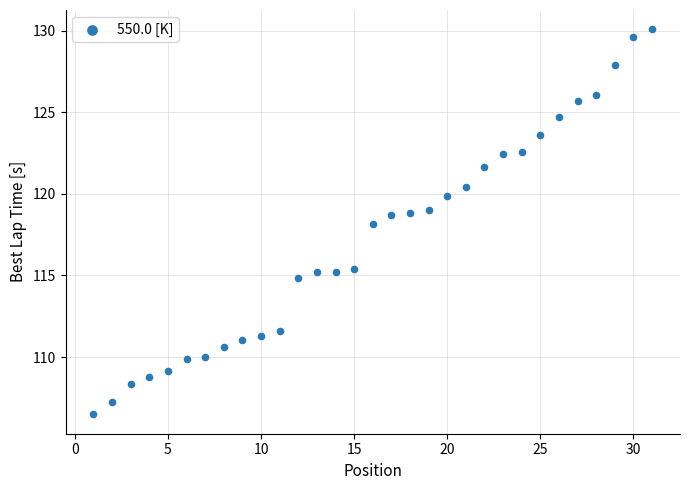

What is the range of Y values (max minus min)?

23.6